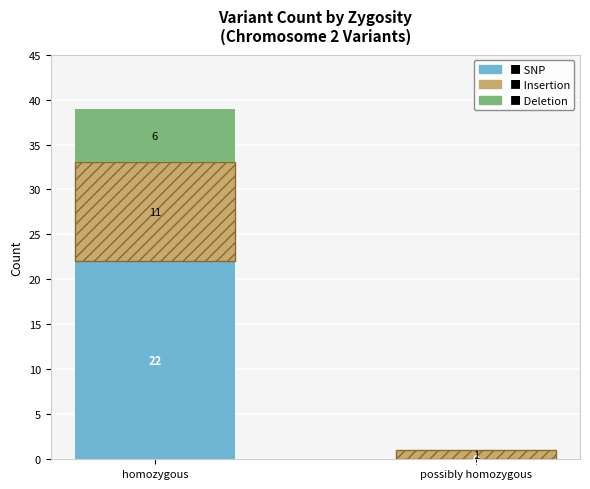

What is the total value across all series at homozygous?

39